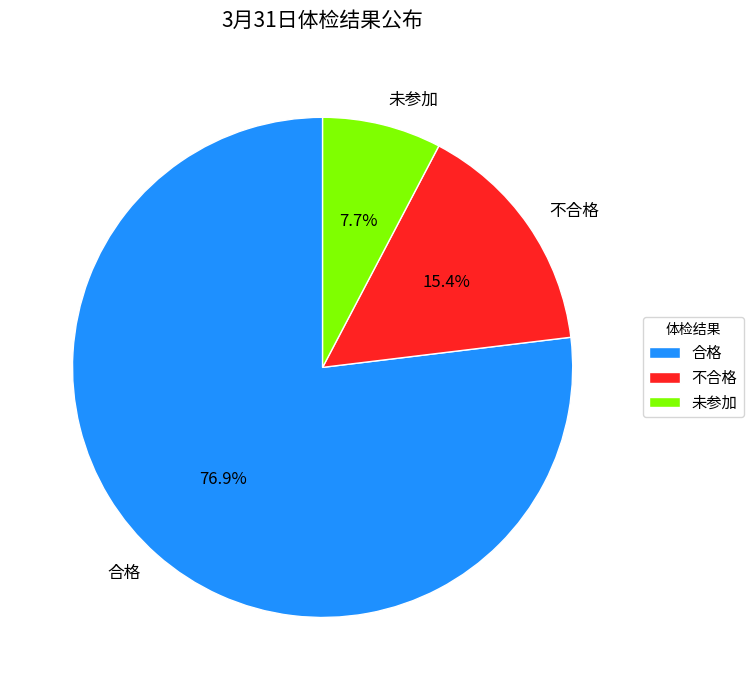

What portion of the pie excludes 未参加?

92.3%